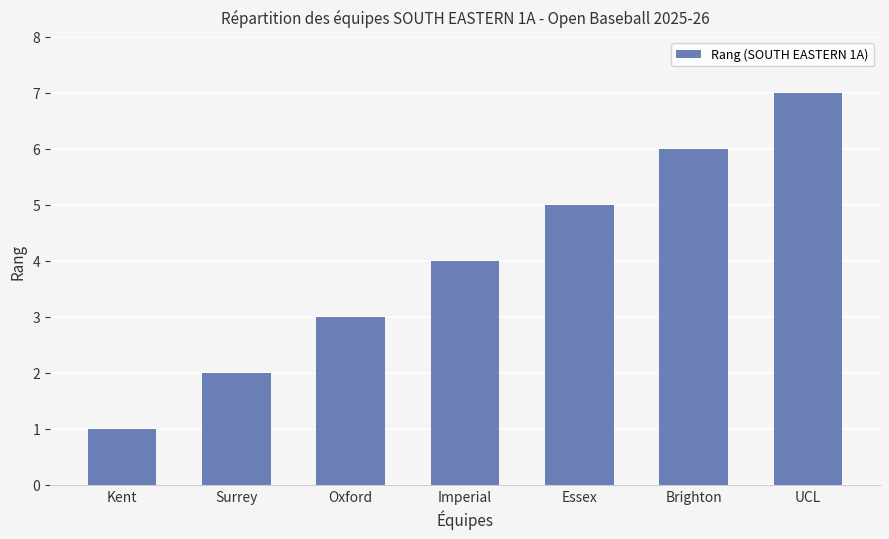

List the labels in order of value, smallest first.

Kent, Surrey, Oxford, Imperial, Essex, Brighton, UCL